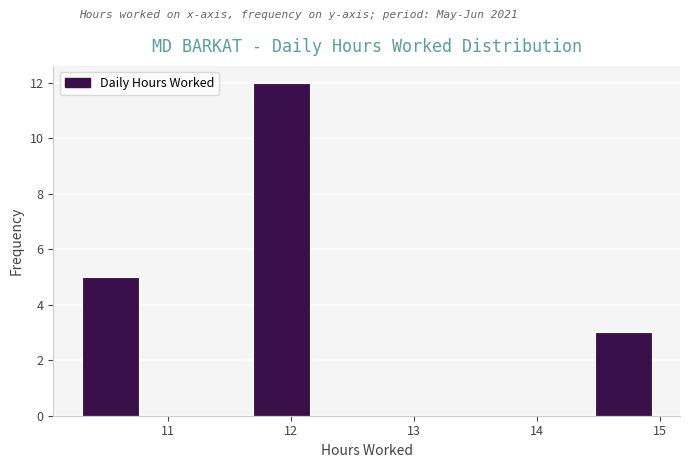

Over which range of the x-axis is the bar tallest?

11.7 to 12.2